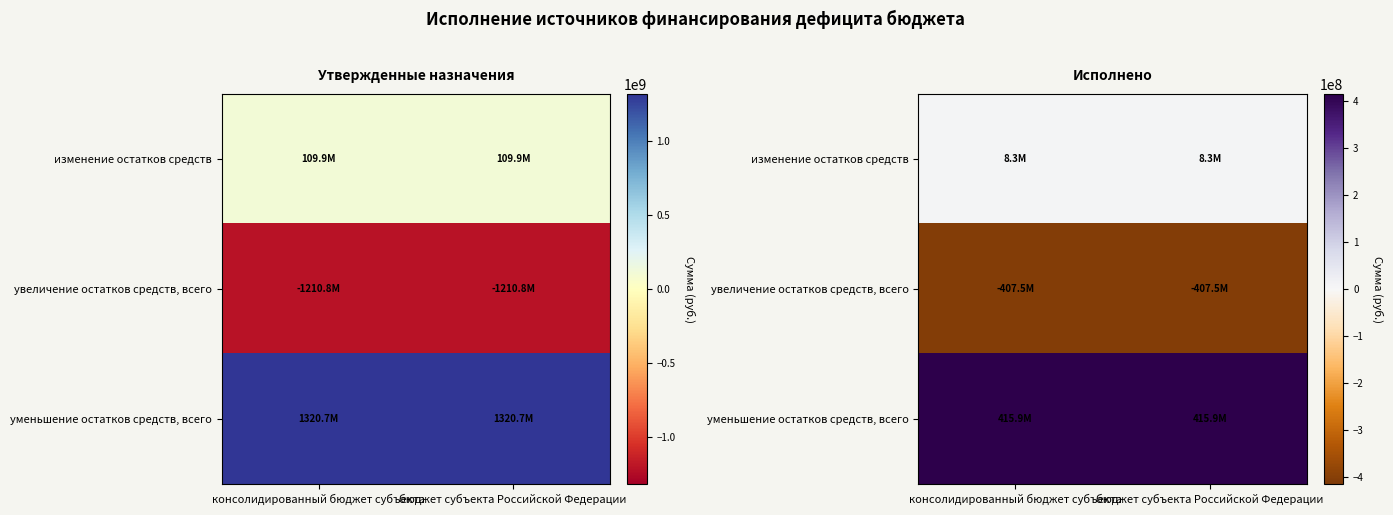

List the series in order of their overall mean, highest first.

уменьшение остатков средств, всего, изменение остатков средств, увеличение остатков средств, всего